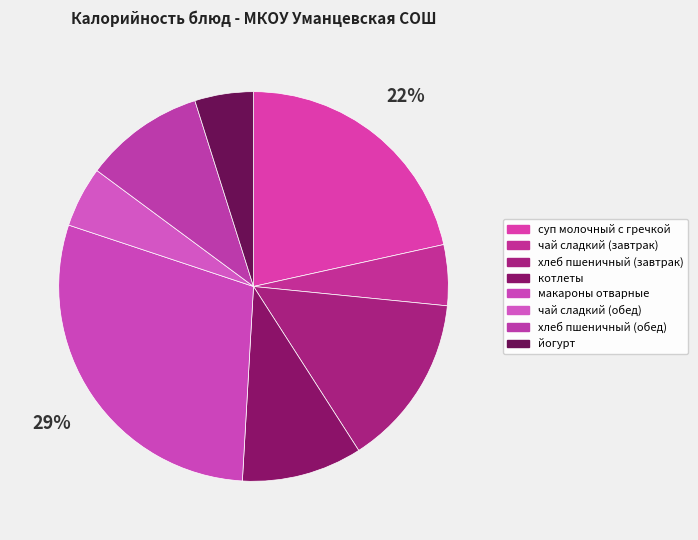

What is the change in value from хлеб пшеничный (обед) to йогурт?

-59